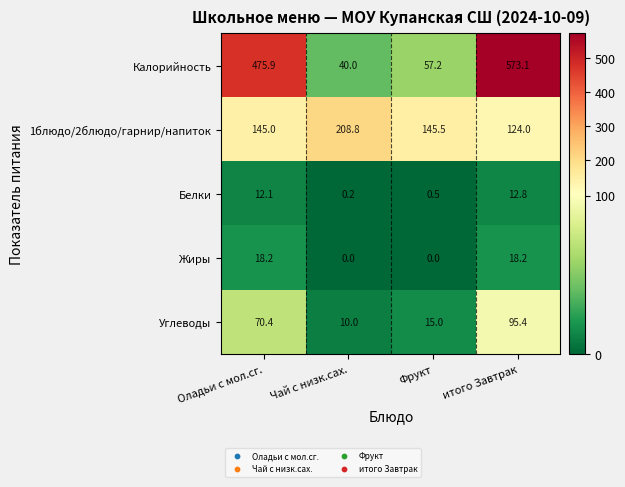

Reading left to right, what are all the values shown in this chart?

Калорийность: Оладьи с мол.сг.=475.9	Чай с низк.сах.=40.0	Фрукт=57.2	итого Завтрак=573.1
1блюдо/2блюдо/гарнир/напиток: Оладьи с мол.сг.=145.0	Чай с низк.сах.=208.8	Фрукт=145.5	итого Завтрак=124.0
Белки: Оладьи с мол.сг.=12.1	Чай с низк.сах.=0.2	Фрукт=0.5	итого Завтрак=12.8
Жиры: Оладьи с мол.сг.=18.2	Чай с низк.сах.=0.0	Фрукт=0.0	итого Завтрак=18.2
Углеводы: Оладьи с мол.сг.=70.4	Чай с низк.сах.=10.0	Фрукт=15.0	итого Завтрак=95.4